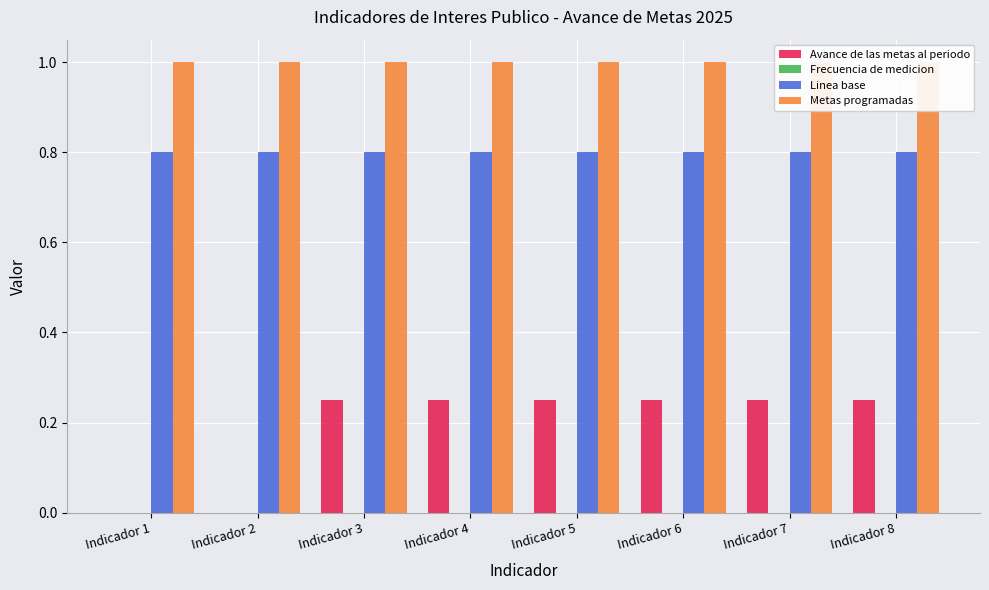

Reading left to right, what are all the values shown in this chart?

Avance de las metas al periodo: 0.0	0.0	0.2	0.2	0.2	0.2	0.2	0.2
Frecuencia de medicion: 0.0	0.0	0.0	0.0	0.0	0.0	0.0	0.0
Linea base: 0.8	0.8	0.8	0.8	0.8	0.8	0.8	0.8
Metas programadas: 1.0	1.0	1.0	1.0	1.0	1.0	1.0	1.0